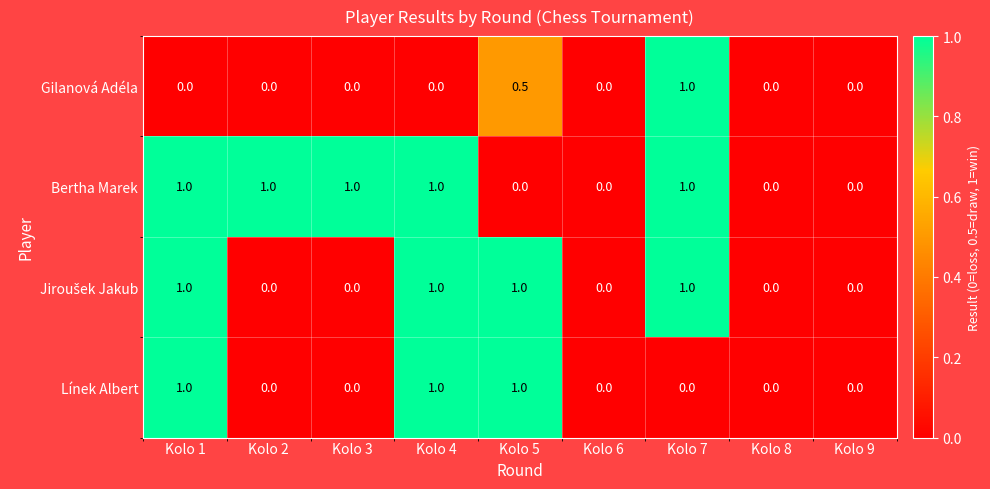

Which series changed the most between Kolo 2 and Kolo 6?

Bertha Marek